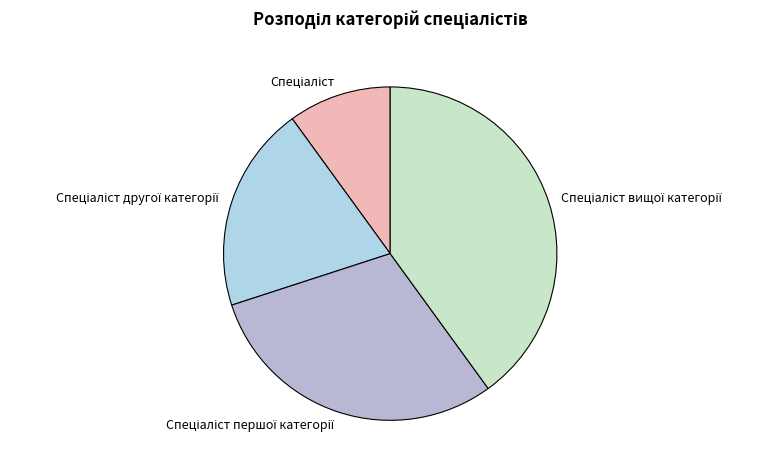

Does any single category account for the majority?

No